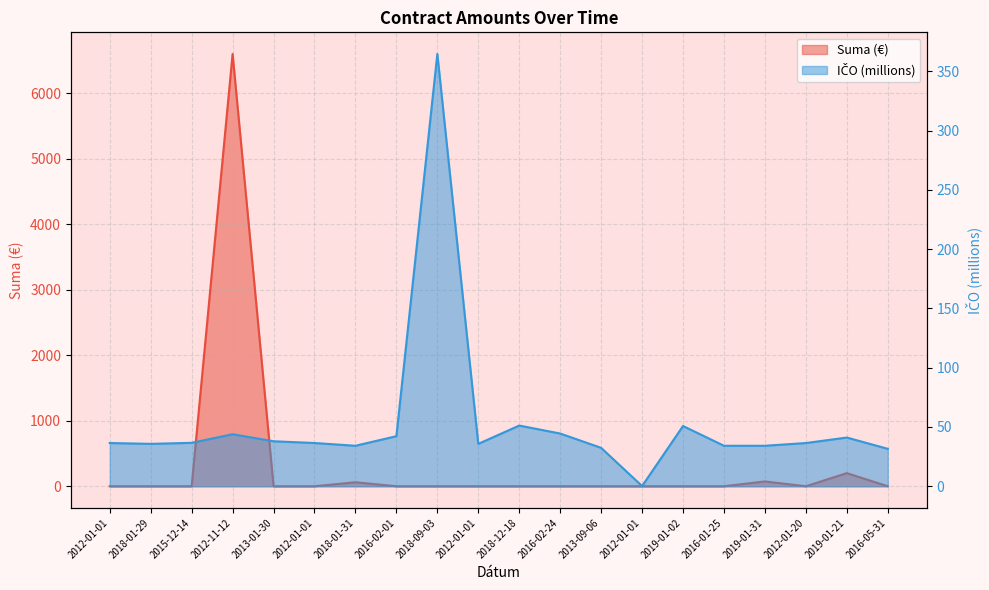

What is the difference between the maximum and second lowest values in the Suma series?

6598.3